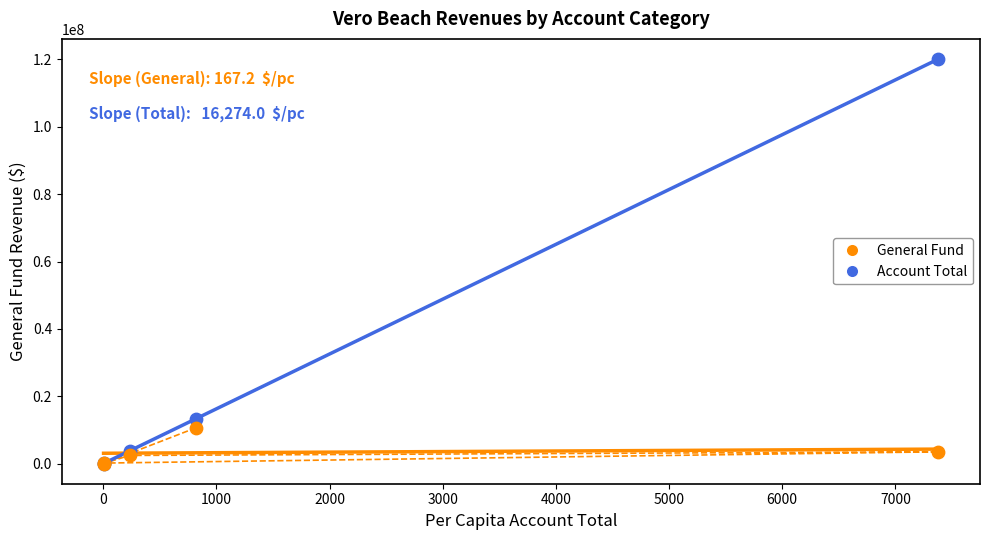

What are all the series names shown in the legend?

General Fund, Account Total